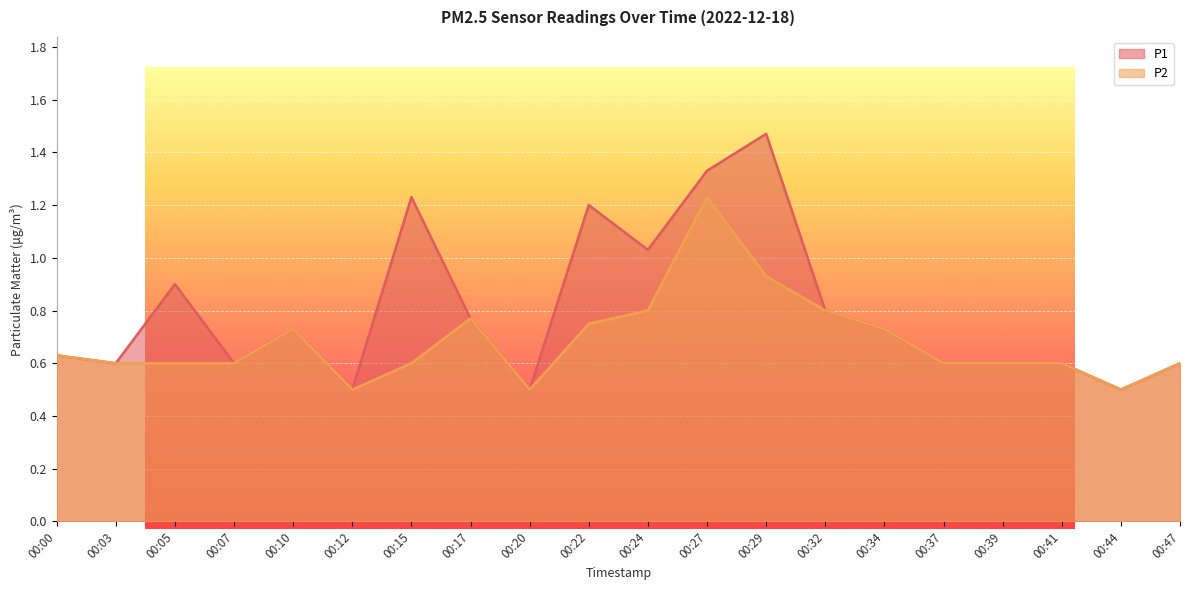

Where is the first local minimum for P2?

00:12